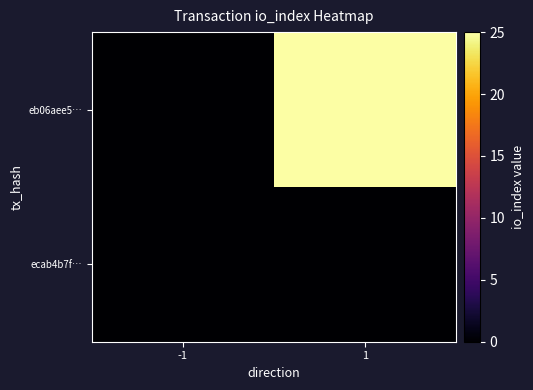

At -1, list the series in order from smallest to largest.

ecab4b7f…, eb06aee5…